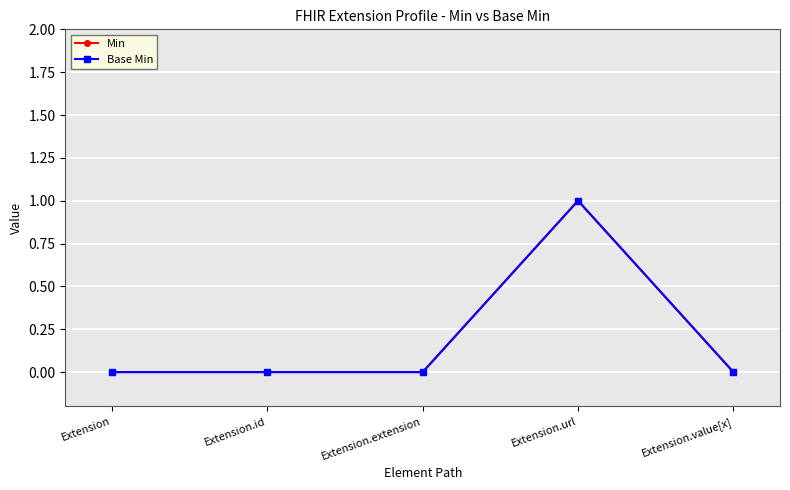

True or false: Min and Base Min cross at least once.

False